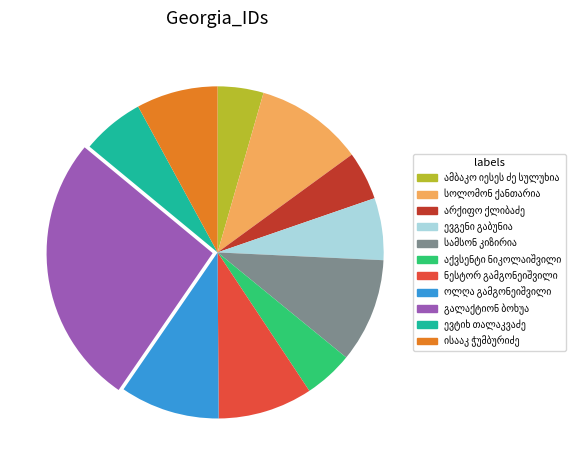

Does any single category account for the majority?

No